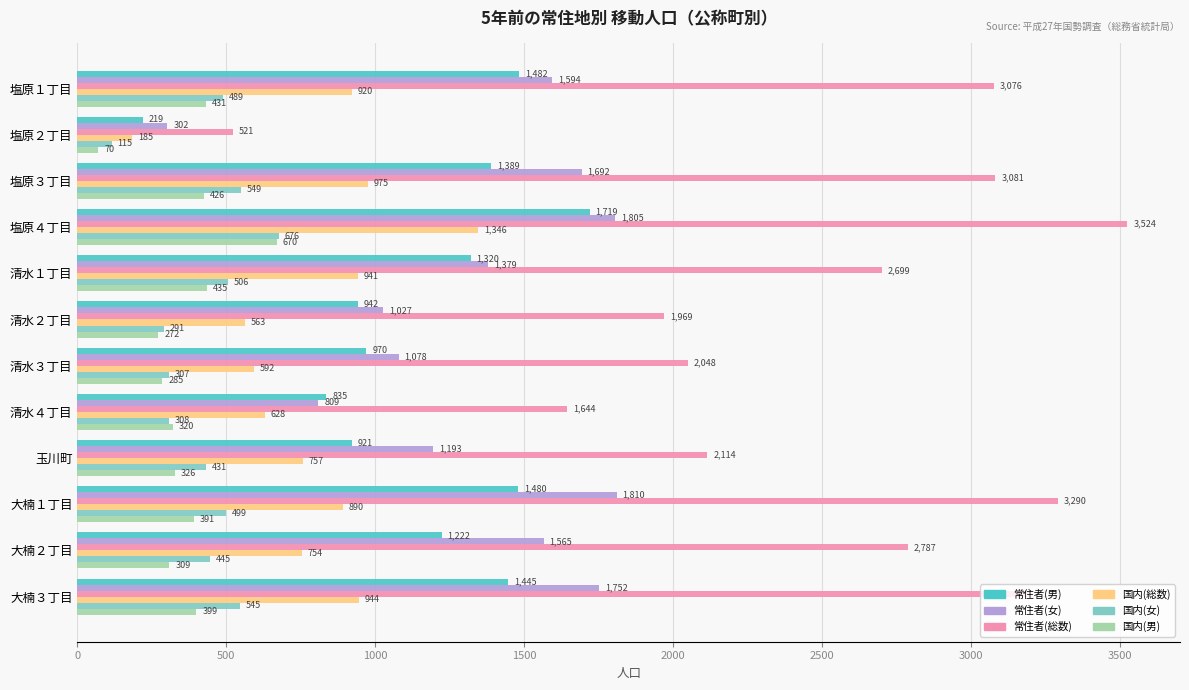

Where is 常住者(男) nearest to the value 969?

清水３丁目